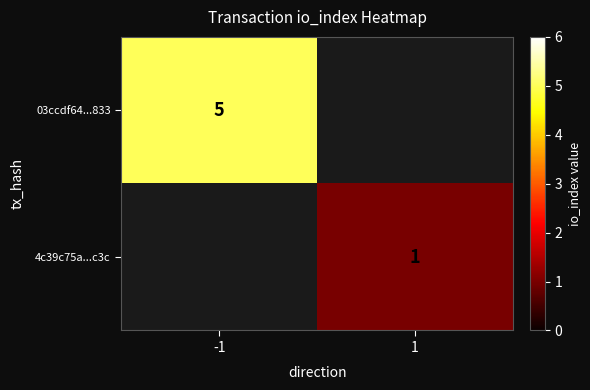

The 03ccdf64...833 series shows 2 at -1. True or false?

False